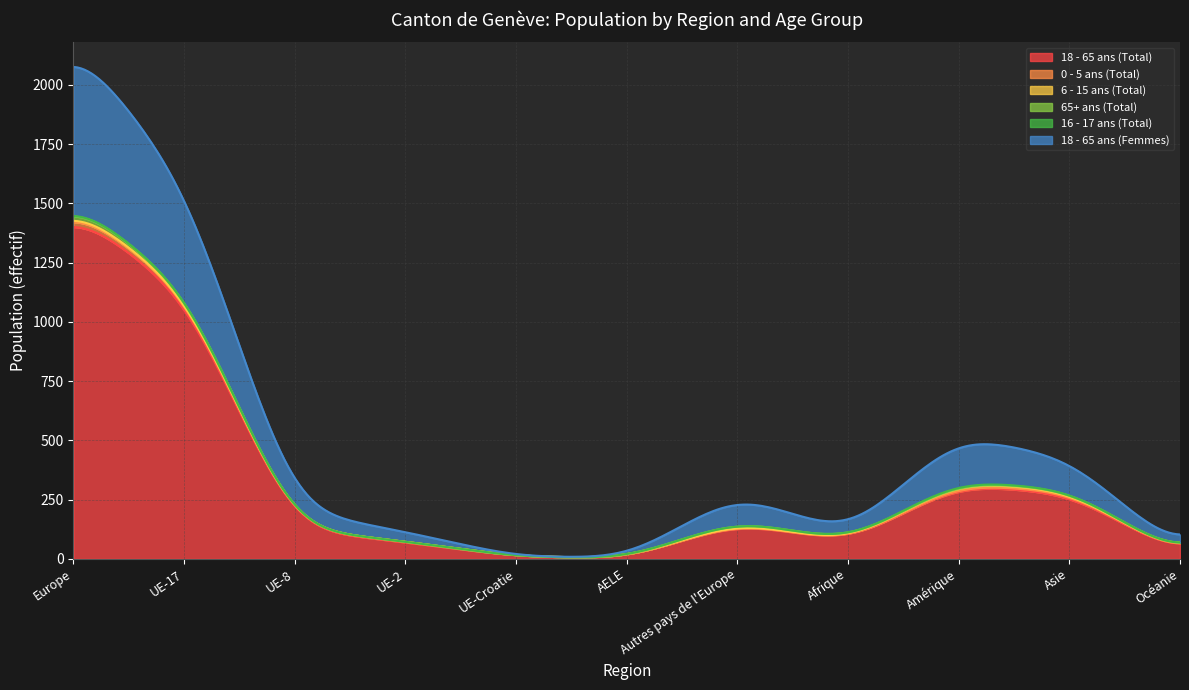

What is the label of the 1st point from the right?

Océanie